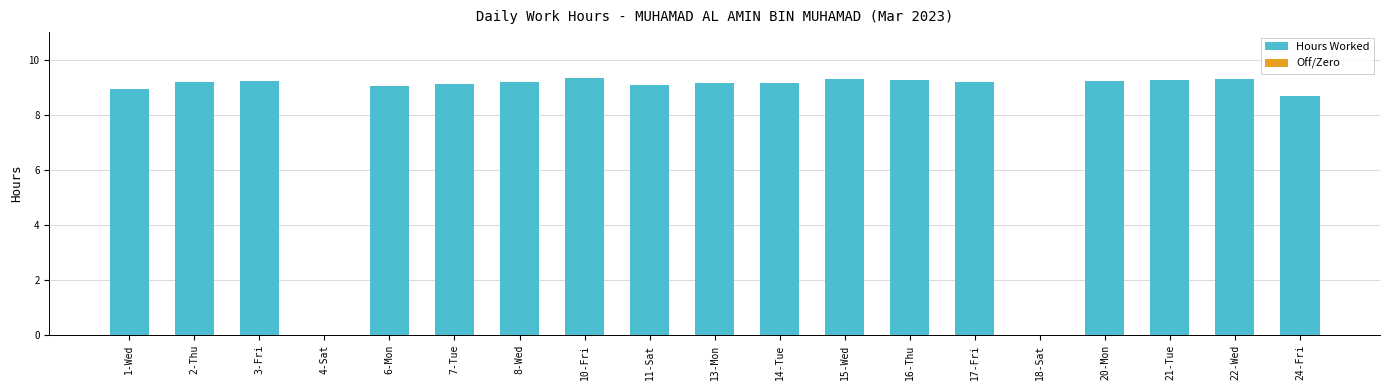

The chart shows a value of 15.1 at 6-Mon. True or false?

False